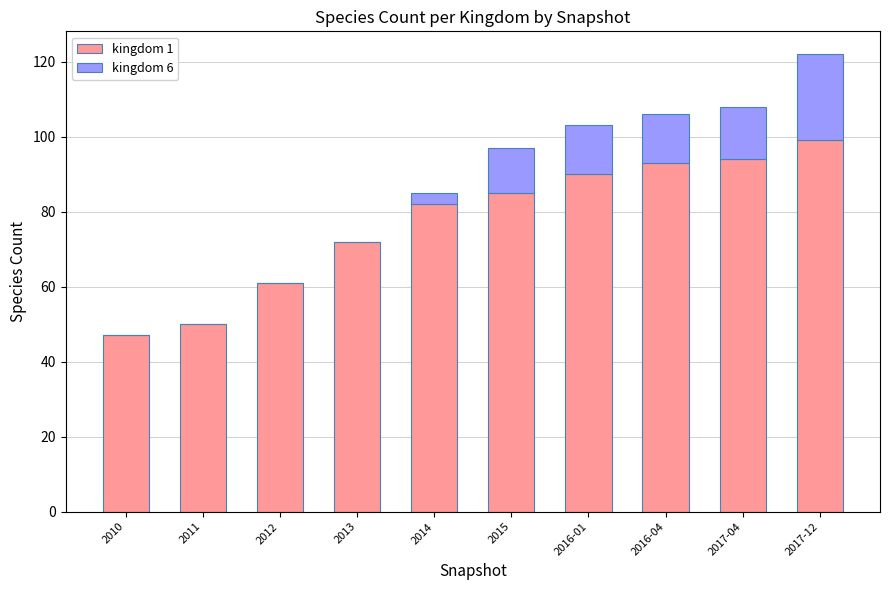

What is the total value across all series at 2016-04?

106